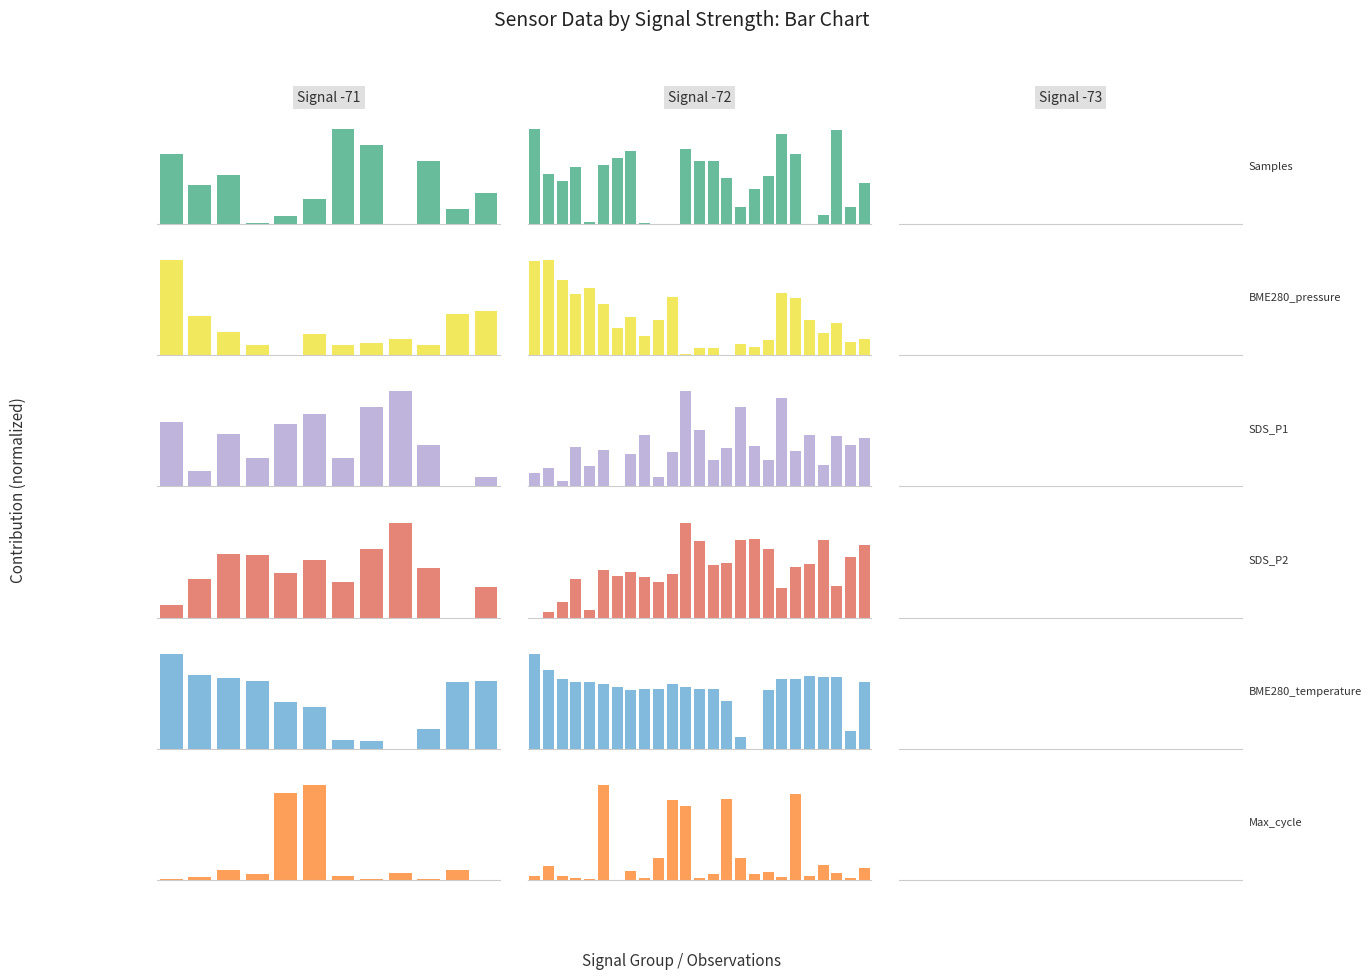

What is the difference between the second highest and second lowest values in the SDS_P2 series?

0.8